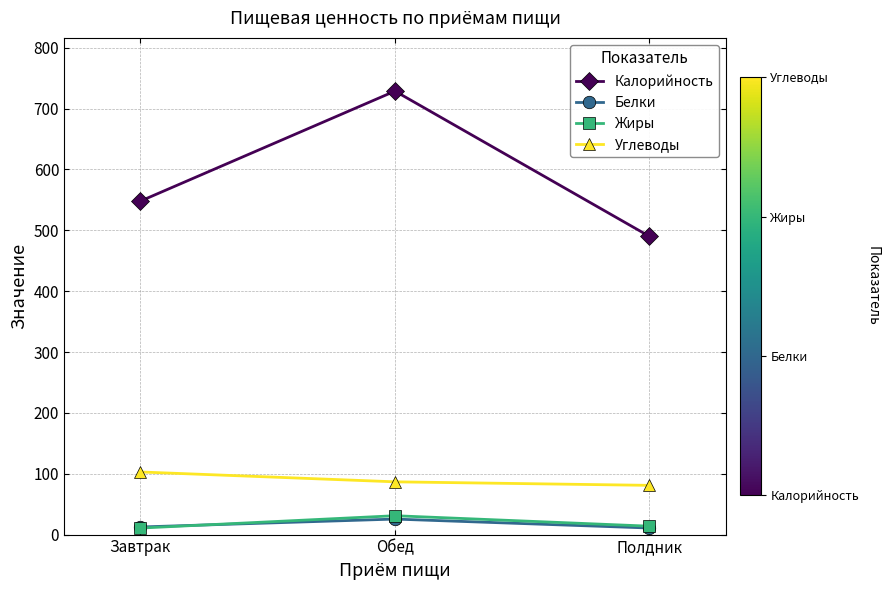

What is the label of the 3rd point from the left?

Полдник